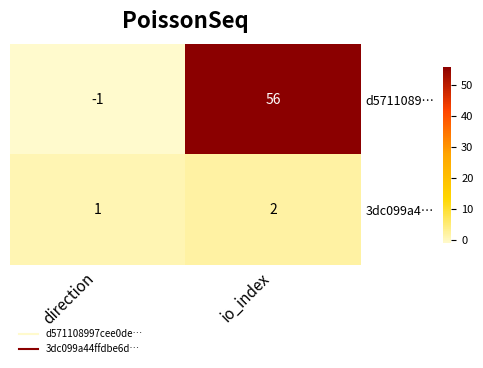

Count the number of categories in the chart.

2